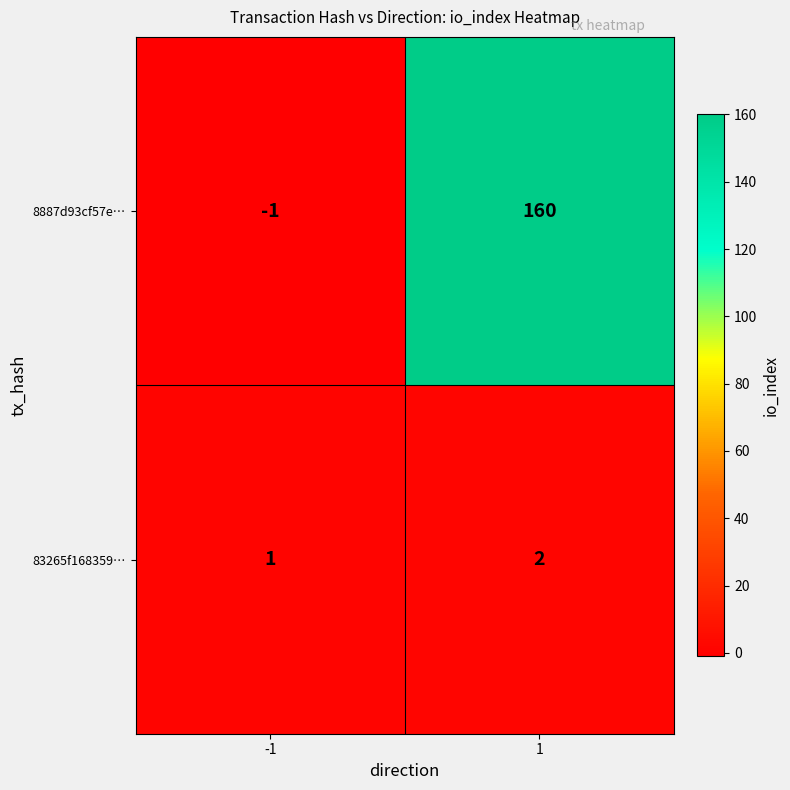

The value of 83265f168359… at -1 is 2. True or false?

False